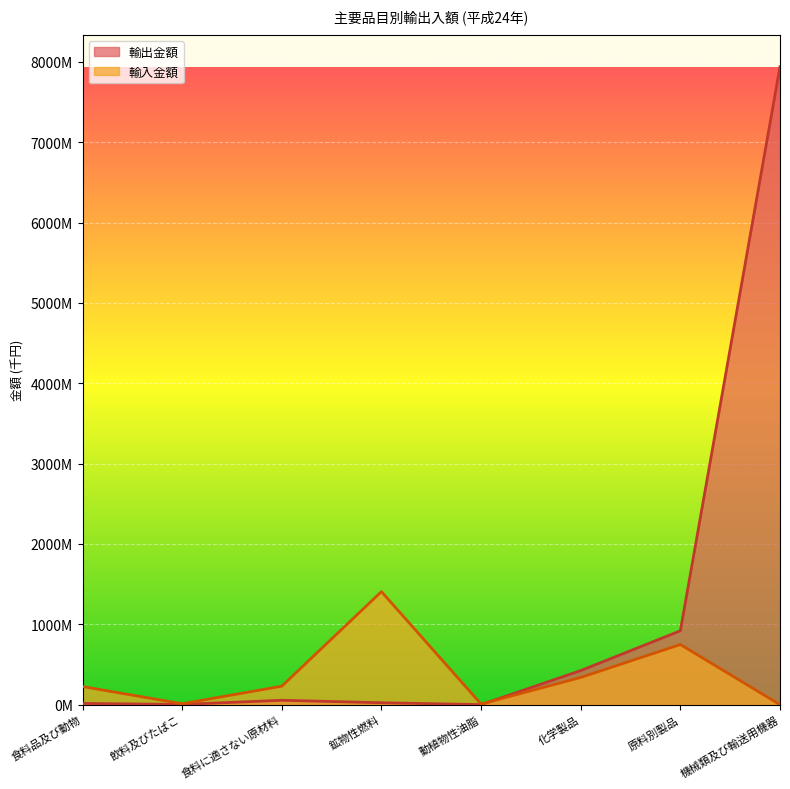

Where does the 輸出金額 series first go above 54738371?

化学製品